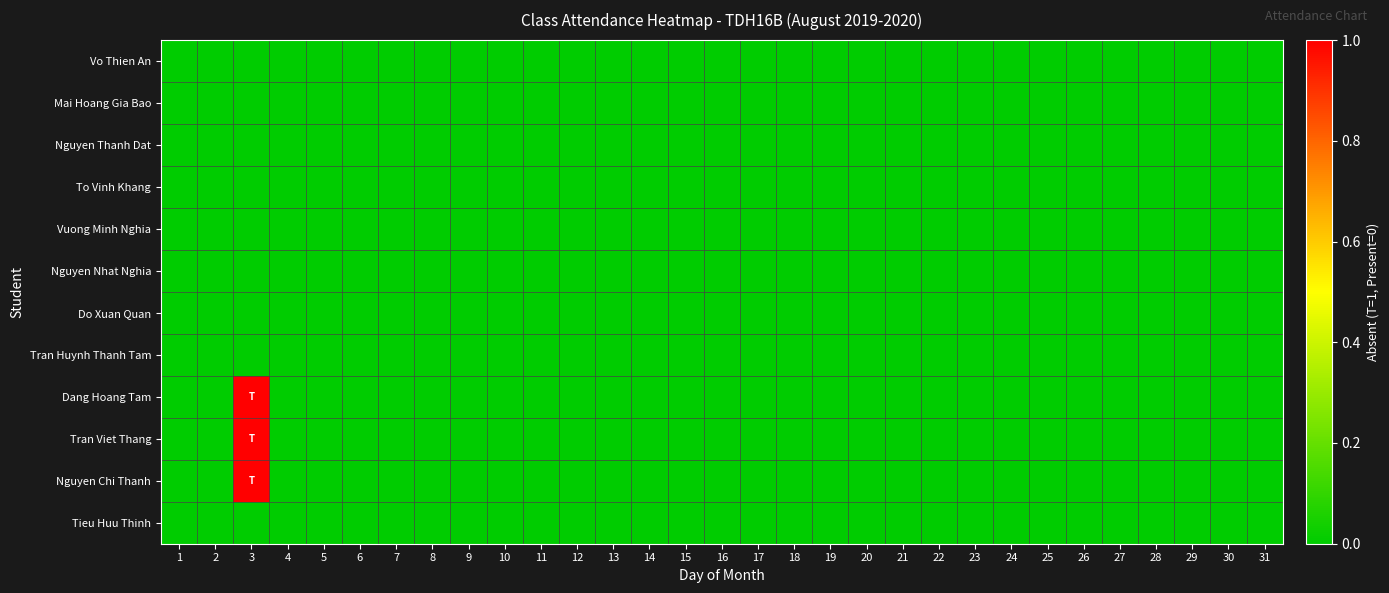

Rank the series at 31 from highest to lowest value.

Vo Thien An, Mai Hoang Gia Bao, Nguyen Thanh Dat, To Vinh Khang, Vuong Minh Nghia, Nguyen Nhat Nghia, Do Xuan Quan, Tran Huynh Thanh Tam, Dang Hoang Tam, Tran Viet Thang, Nguyen Chi Thanh, Tieu Huu Thinh